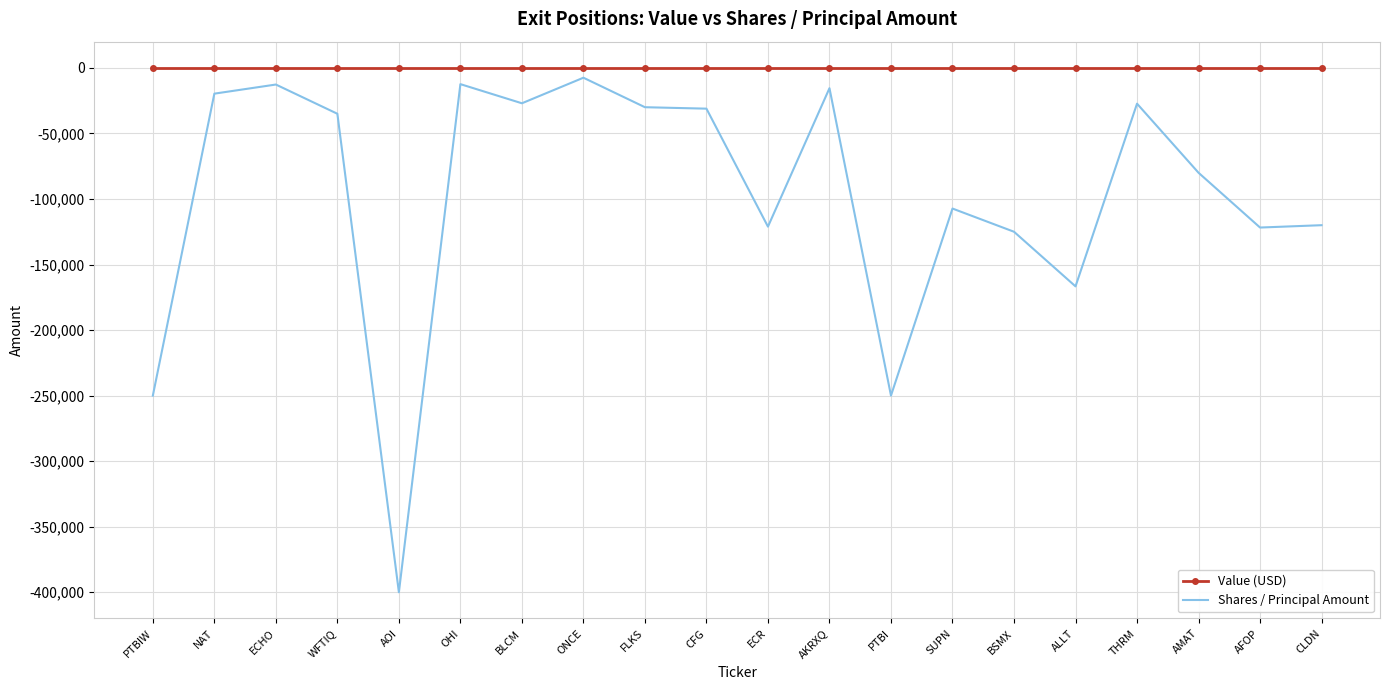

What is the total value across all series at BSMX?

-125000